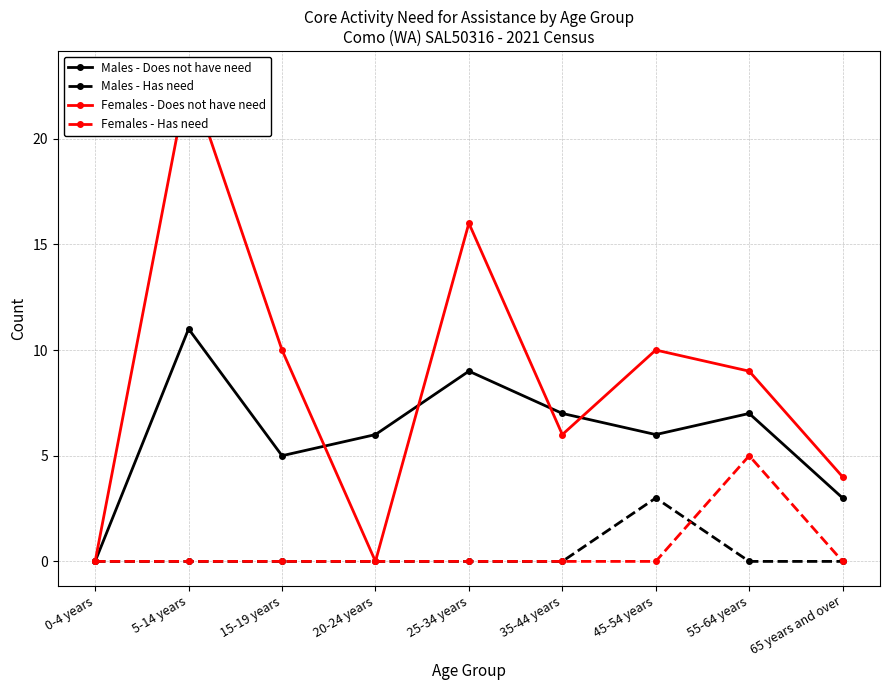

Reading right to left, what are all the values shown in this chart?

Males - Does not have need: 65 years and over=3	55-64 years=7	45-54 years=6	35-44 years=7	25-34 years=9	20-24 years=6	15-19 years=5	5-14 years=11	0-4 years=0
Males - Has need: 65 years and over=0	55-64 years=0	45-54 years=3	35-44 years=0	25-34 years=0	20-24 years=0	15-19 years=0	5-14 years=0	0-4 years=0
Females - Does not have need: 65 years and over=4	55-64 years=9	45-54 years=10	35-44 years=6	25-34 years=16	20-24 years=0	15-19 years=10	5-14 years=23	0-4 years=0
Females - Has need: 65 years and over=0	55-64 years=5	45-54 years=0	35-44 years=0	25-34 years=0	20-24 years=0	15-19 years=0	5-14 years=0	0-4 years=0